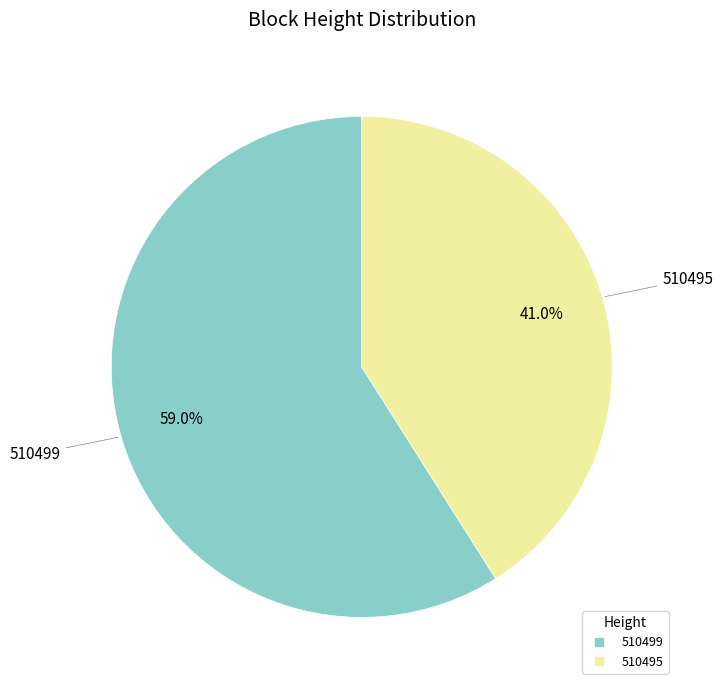

Is 510499 the majority of the pie?

Yes